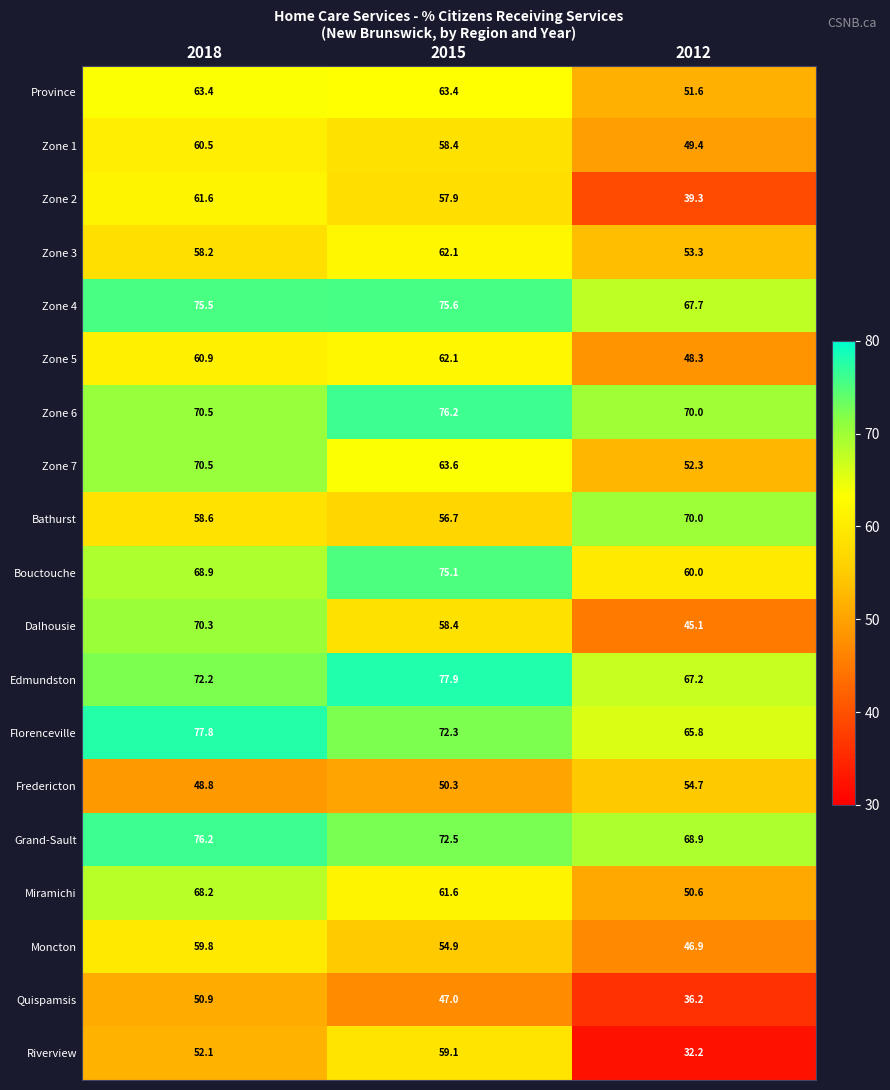

What is the total value across all series at 2015?

1205.1